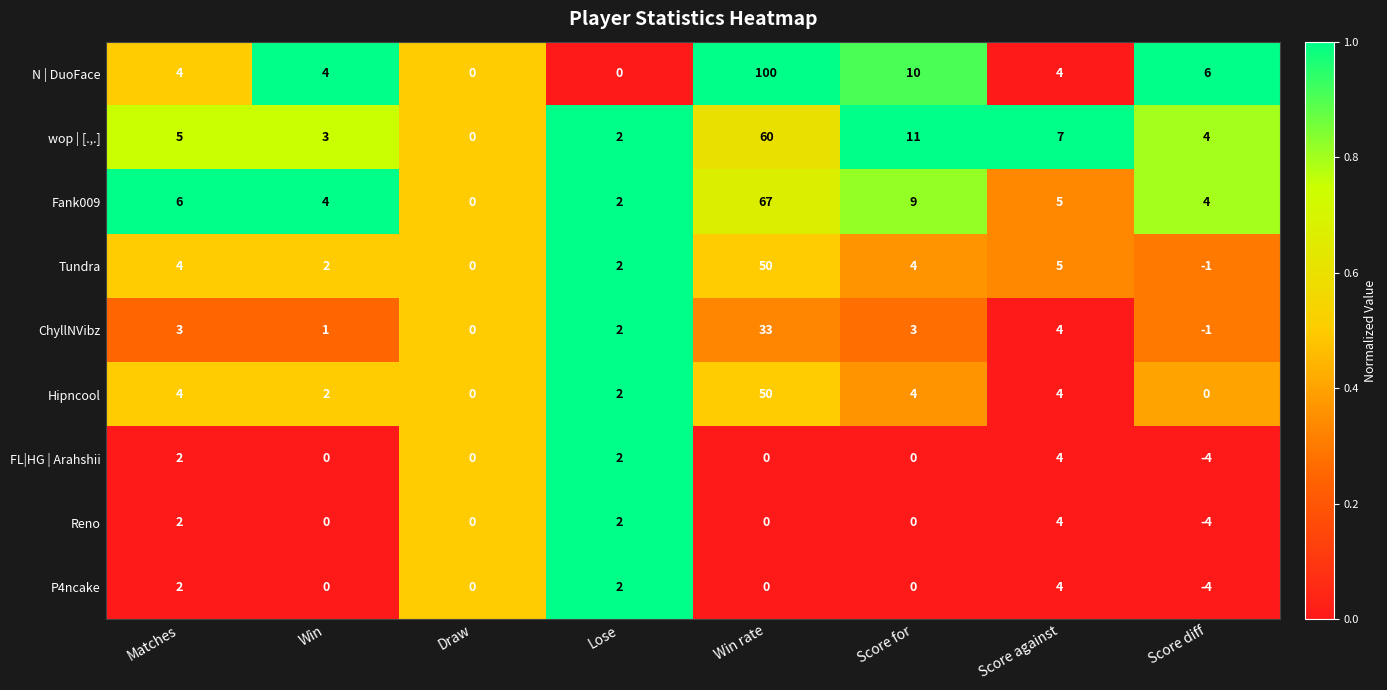

True or false: FL|HG | Arahshii has a value of 1 at Lose.

False